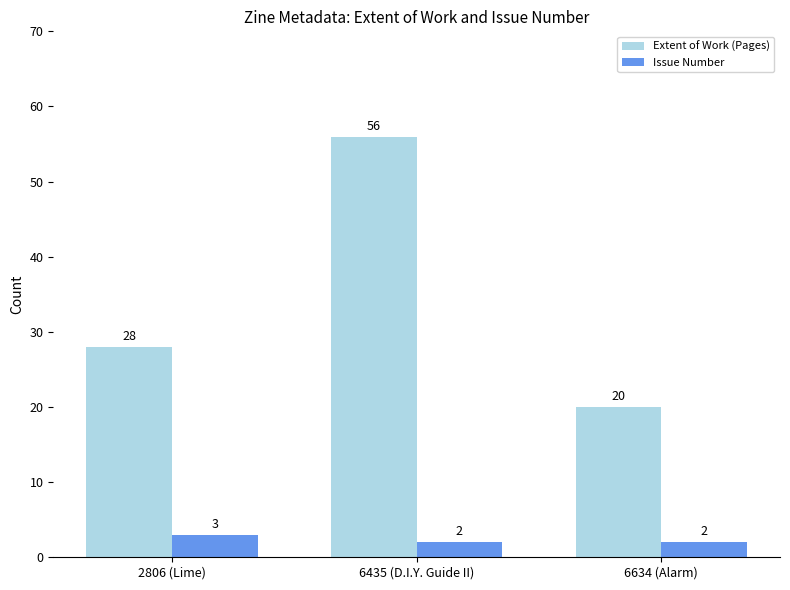

What is the average value of the Issue Number series?

2